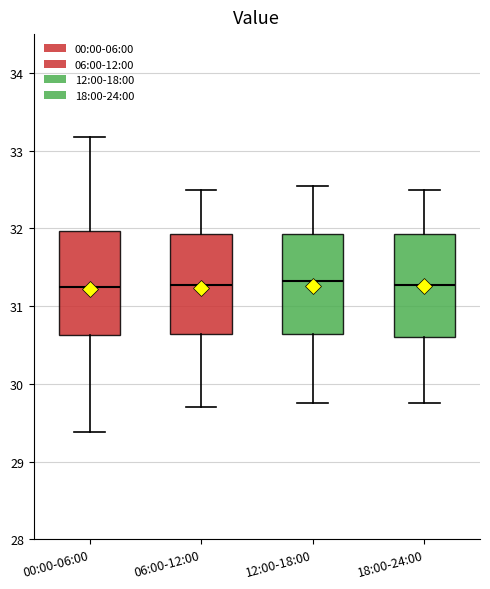

Reading left to right, read every box against the y-axis: the position of its median line, the range the box covers, and the ends of its whiskers. The values are not printed on the chart, so give them approximately, as read against the axis.

00:00-06:00: median 31.3, box 30.6 to 32.0, whiskers 29.4 to 33.2
06:00-12:00: median 31.3, box 30.6 to 31.9, whiskers 29.7 to 32.5
12:00-18:00: median 31.3, box 30.6 to 31.9, whiskers 29.8 to 32.6
18:00-24:00: median 31.3, box 30.6 to 31.9, whiskers 29.8 to 32.5